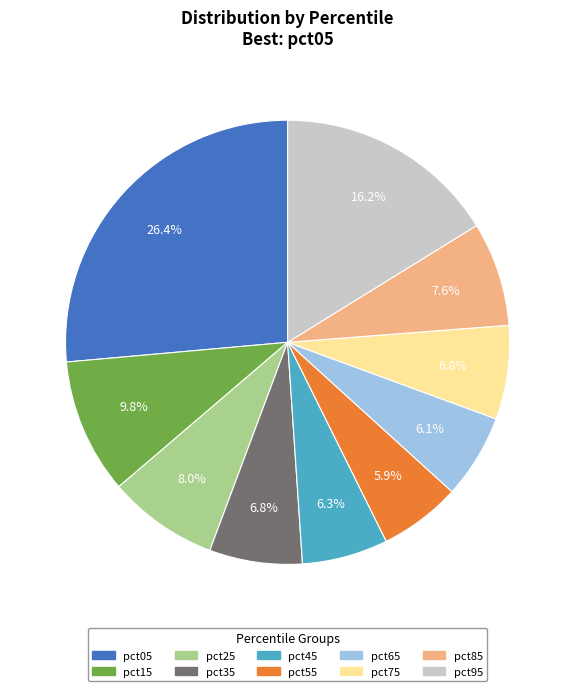

Which slice is the largest?

pct05